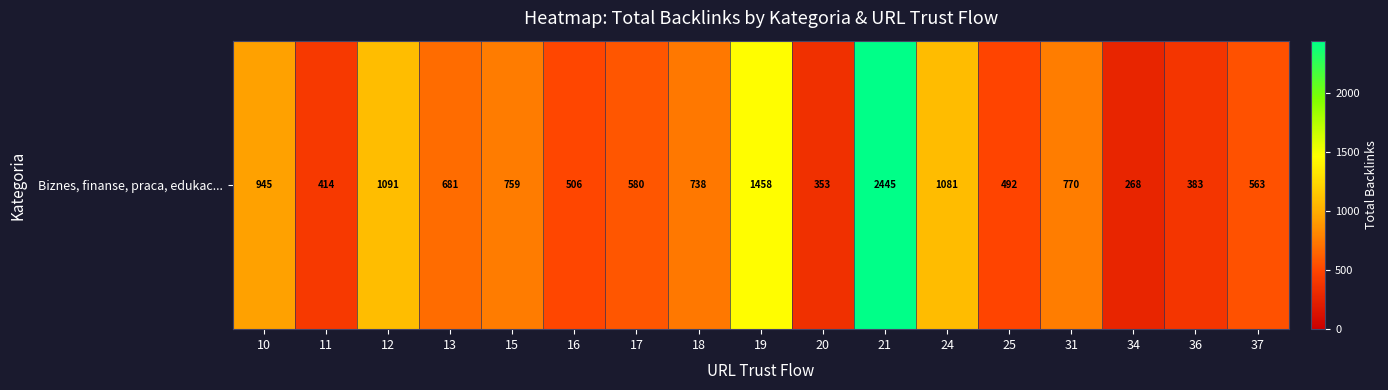

What is the change in value from 19 to 24?

-377